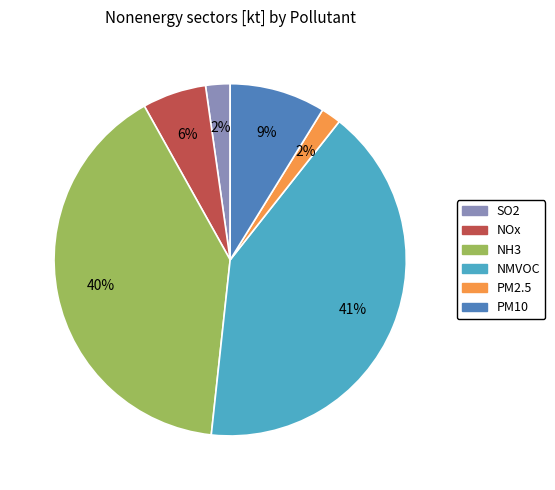

Do PM10 and NOx together represent more than half of the pie?

No